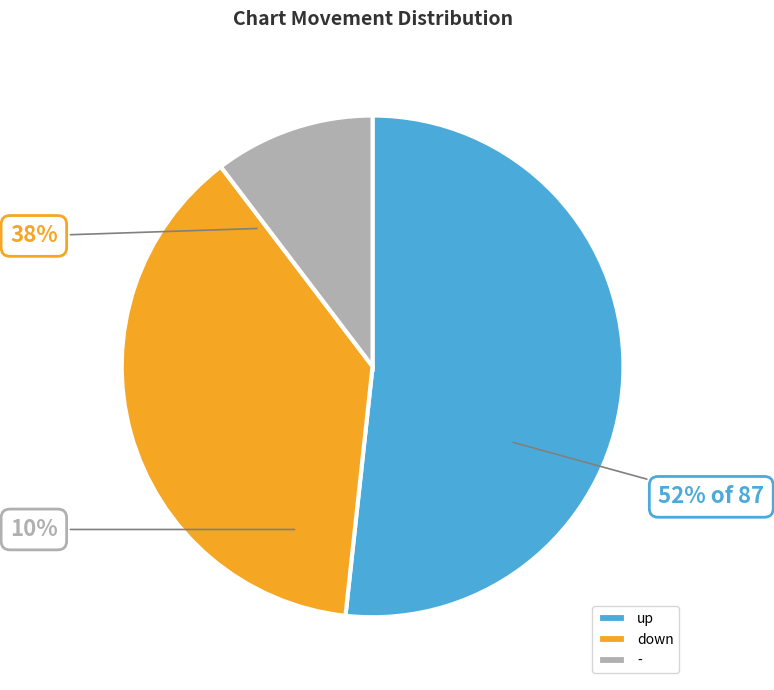

Approximately how many times larger is the value at - compared to down?

0.3